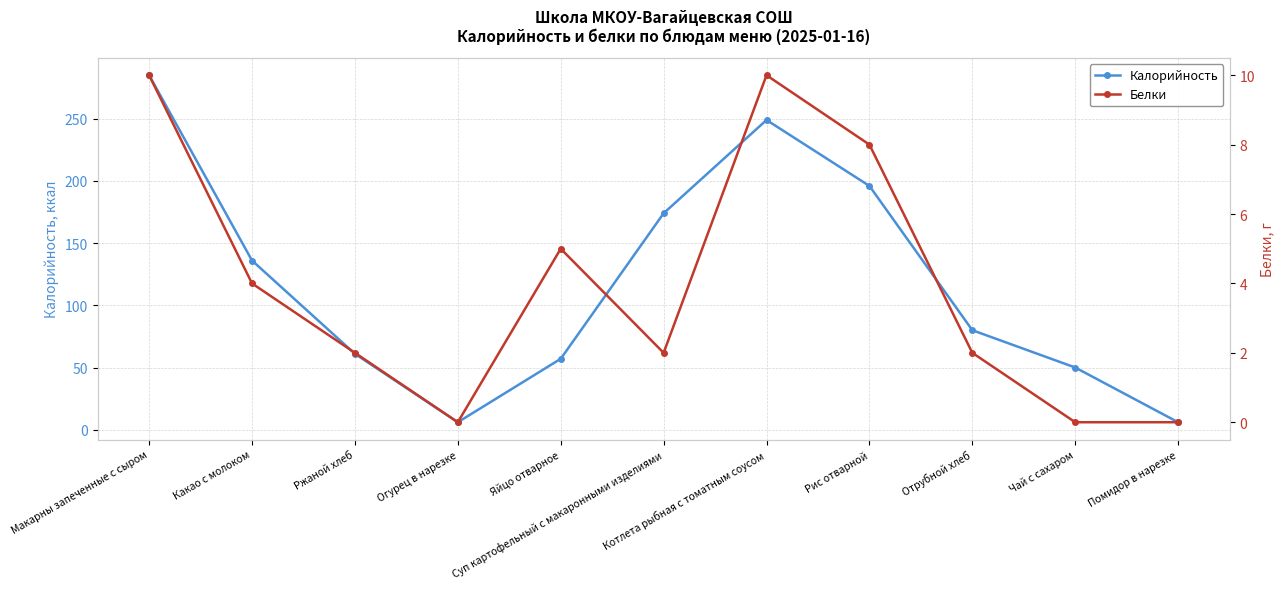

The value of Белки at Огурец в нарезке is 6. True or false?

False